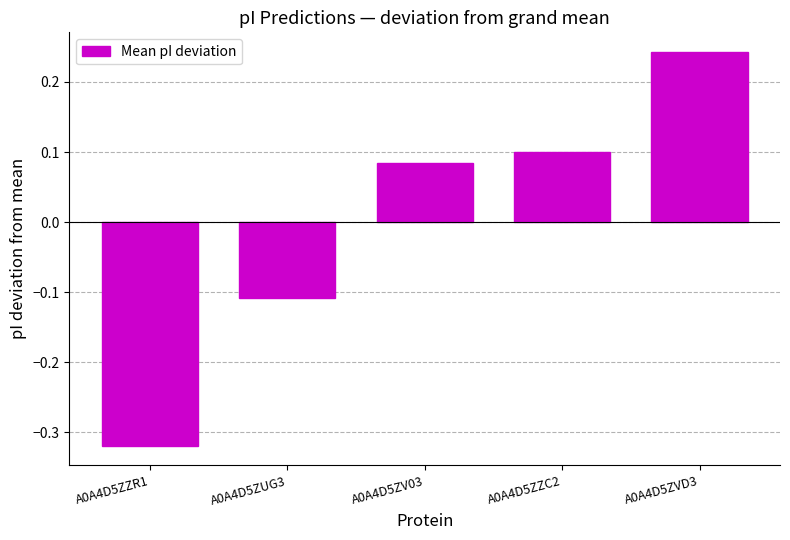

List the labels in order of value, largest first.

A0A4D5ZVD3, A0A4D5ZZC2, A0A4D5ZV03, A0A4D5ZUG3, A0A4D5ZZR1